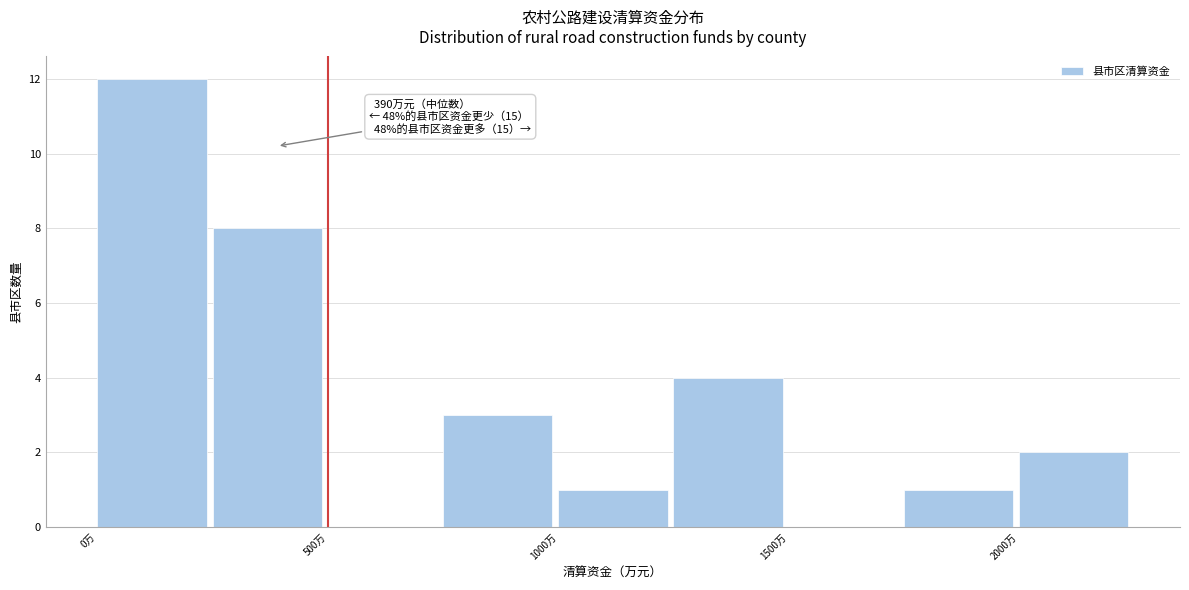

Which range on the x-axis has the tallest bar?

0 to 250